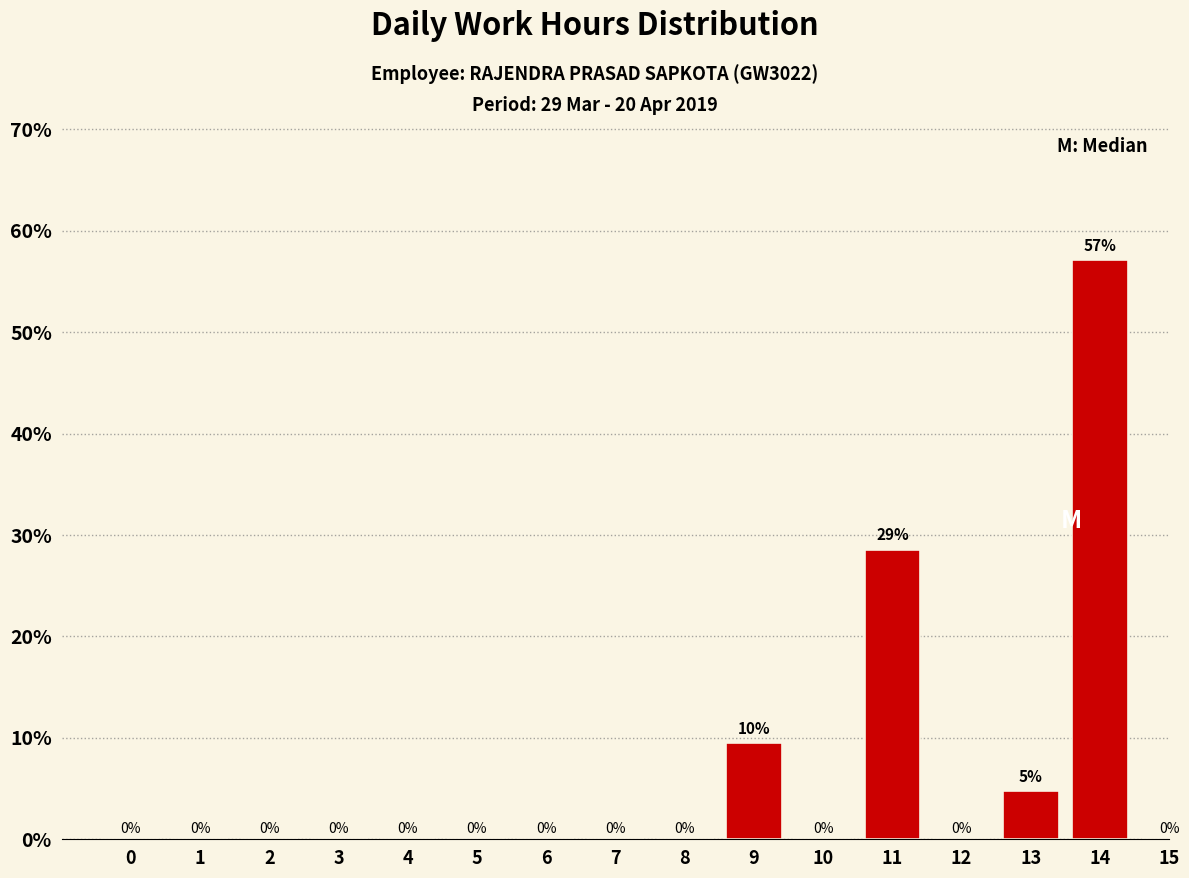

At which category does the chart reach its peak across all series?

14